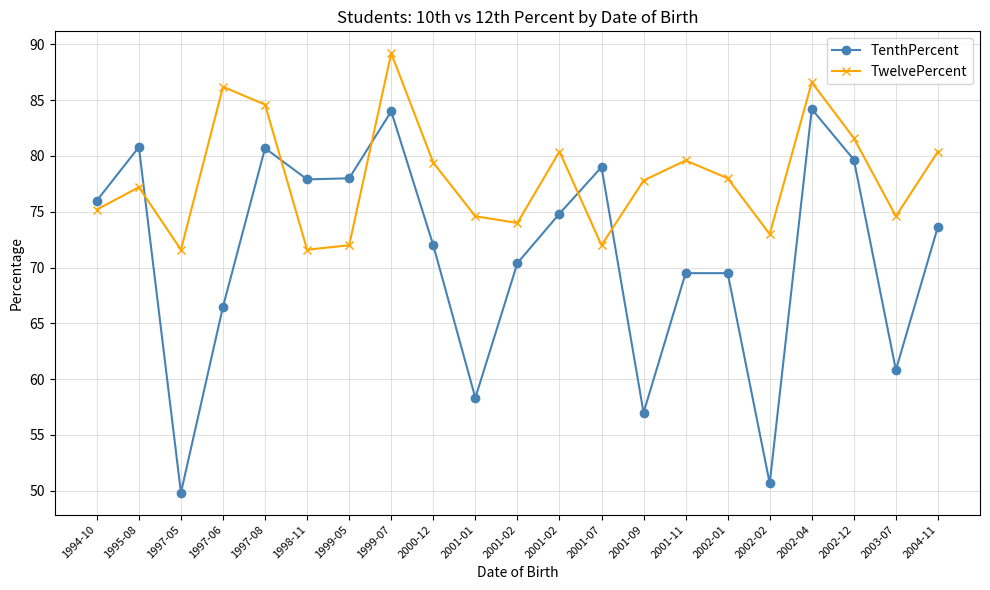

How many lines are shown in the chart?

2